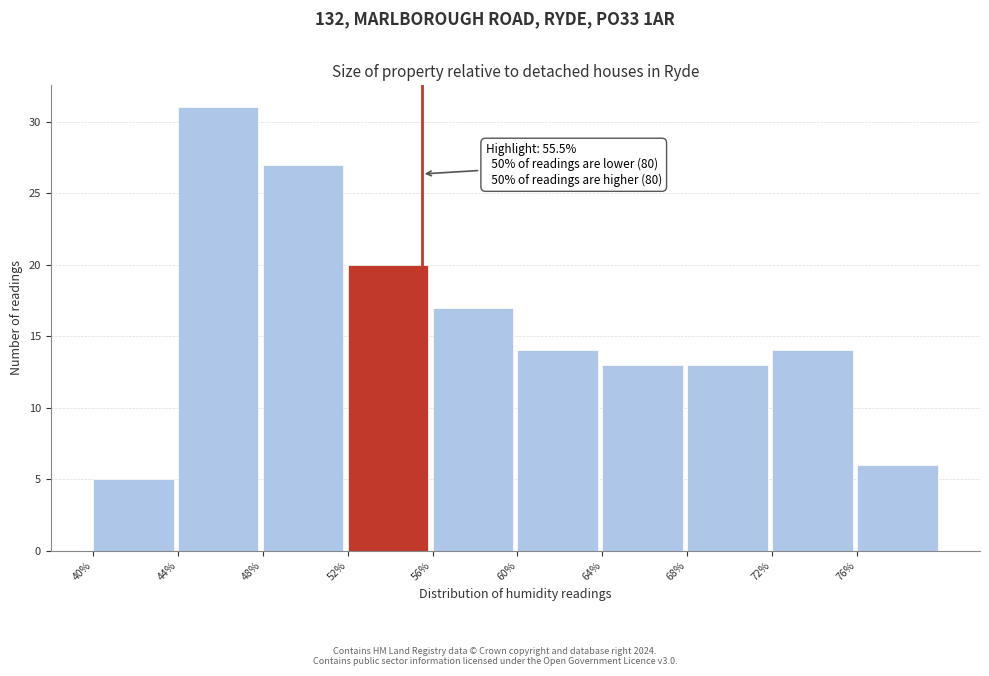

Over which range of the x-axis is the bar tallest?

44 to 48